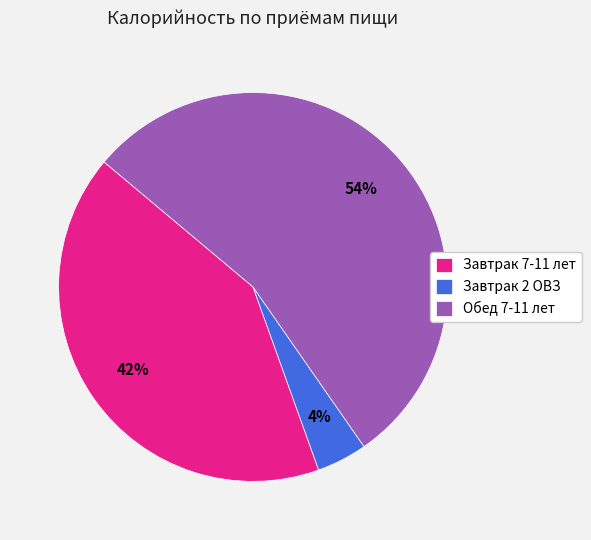

Which category has the biggest portion of the pie?

Обед 7-11 лет